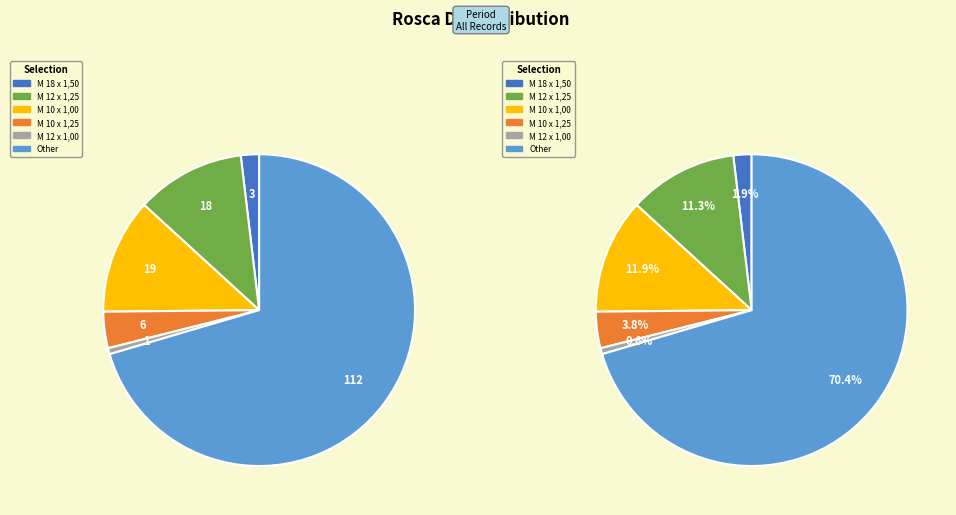

Is there any slice that represents more than half of the pie?

Yes